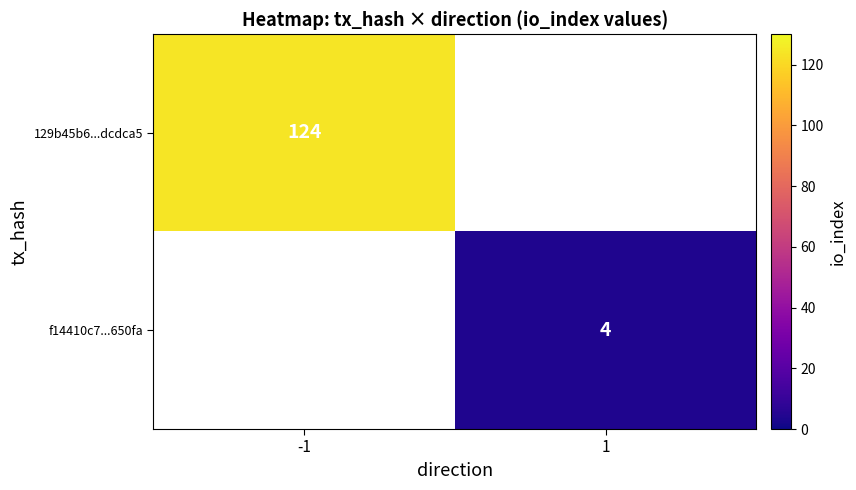

Which category has the highest value across all series?

-1